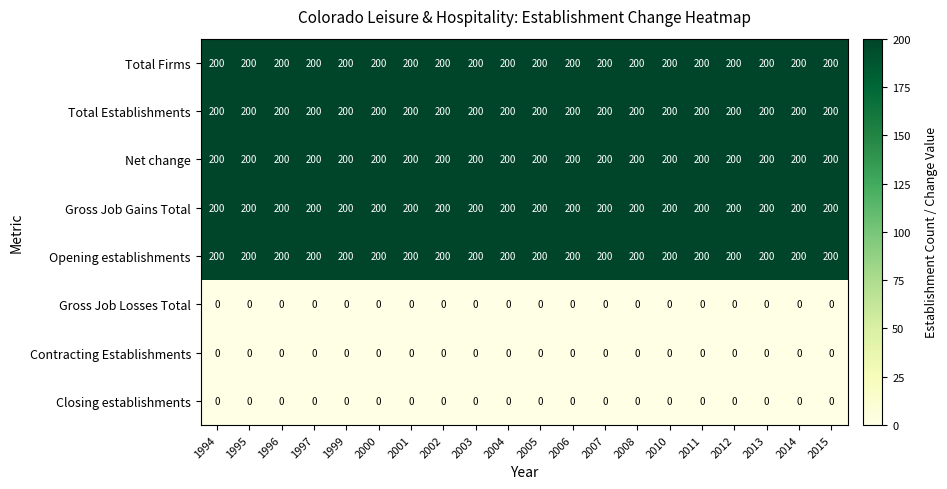

What is the sum of all Total Firms values?

4000